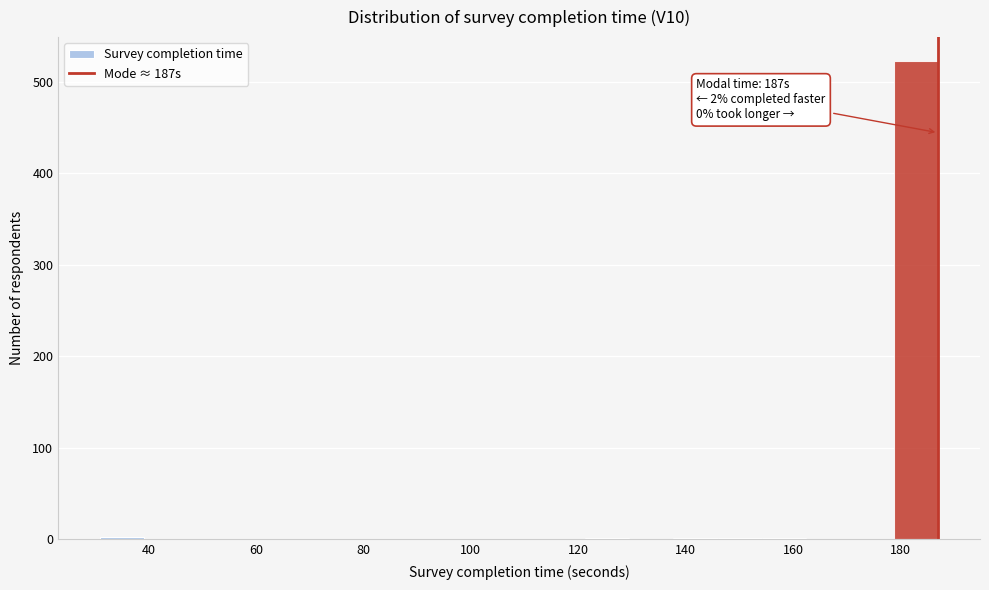

Which range on the x-axis has the tallest bar?

178 to 188